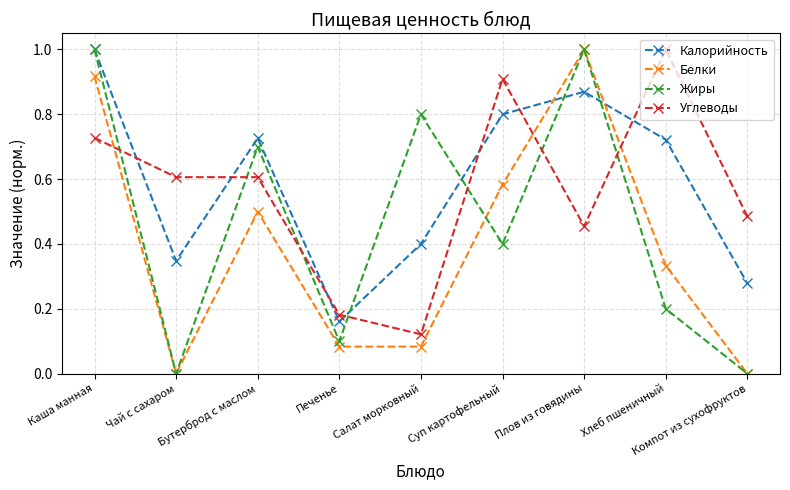

At which category does Белки reach its first local valley?

Чай с сахаром